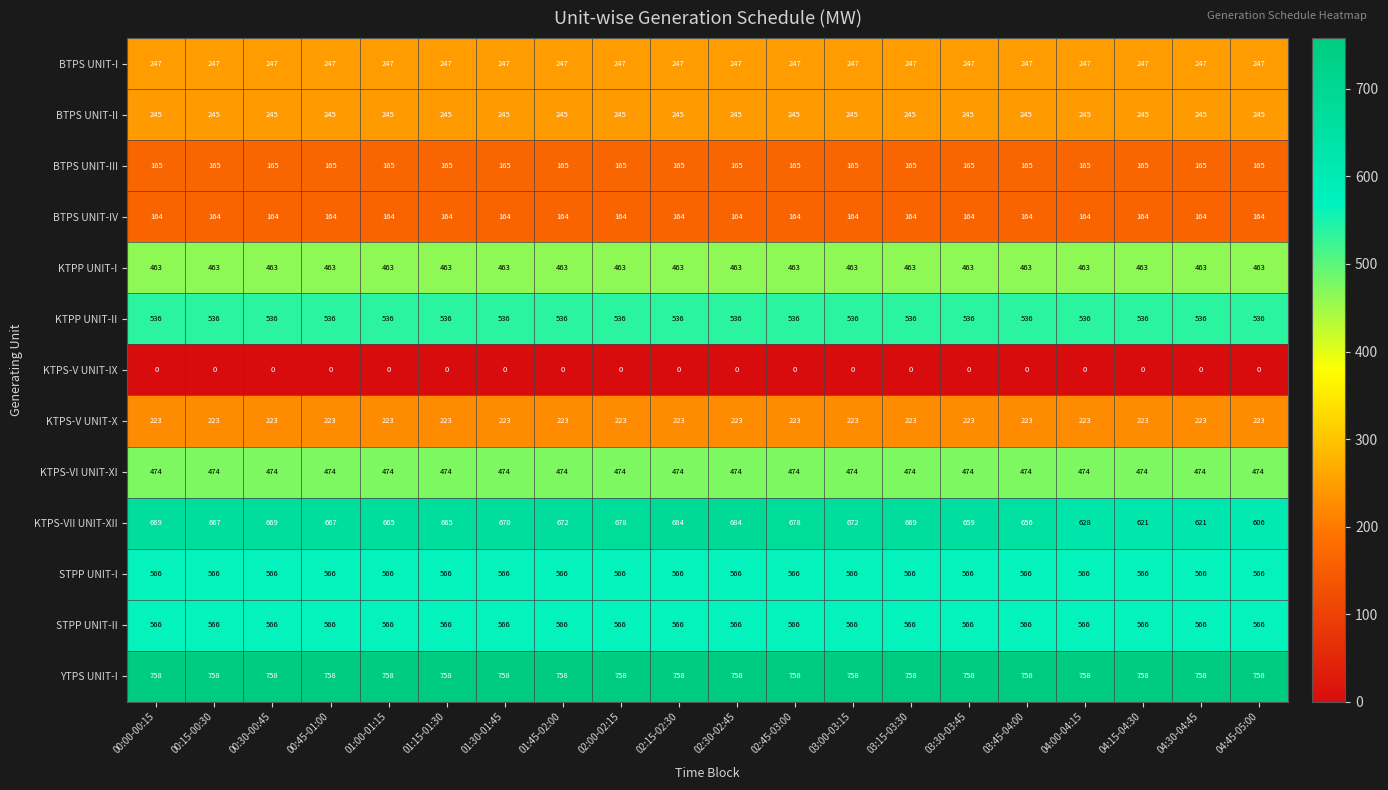

What is the difference between the highest and lowest values at 01:45-02:00?

758